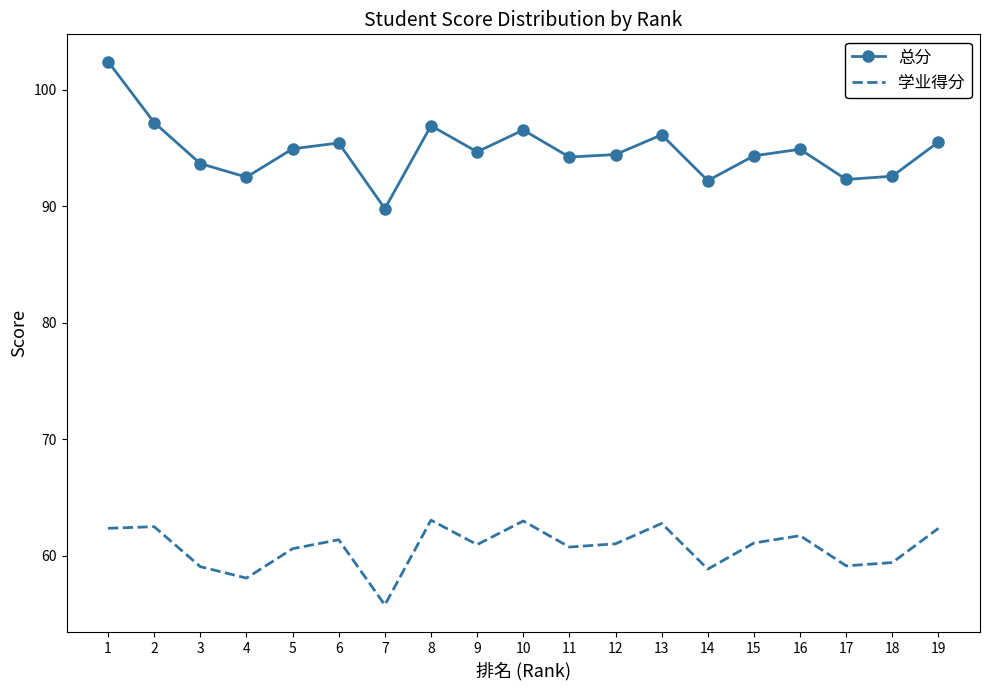

What is the smallest value displayed?

55.8